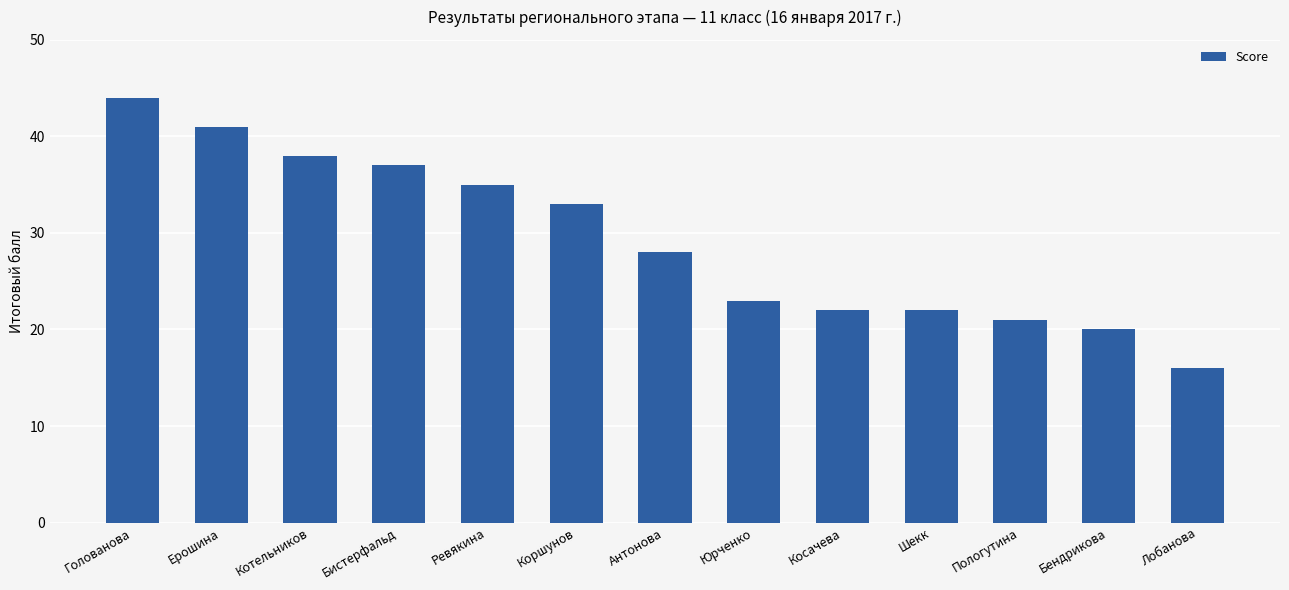

How many categories are shown in the chart?

13